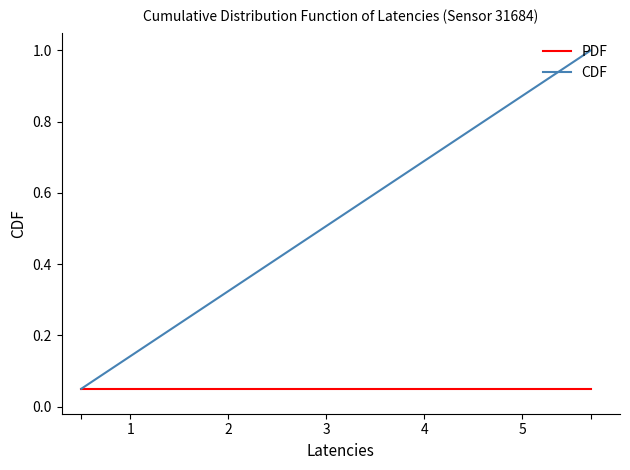

What are all the series names shown in the legend?

PDF, CDF